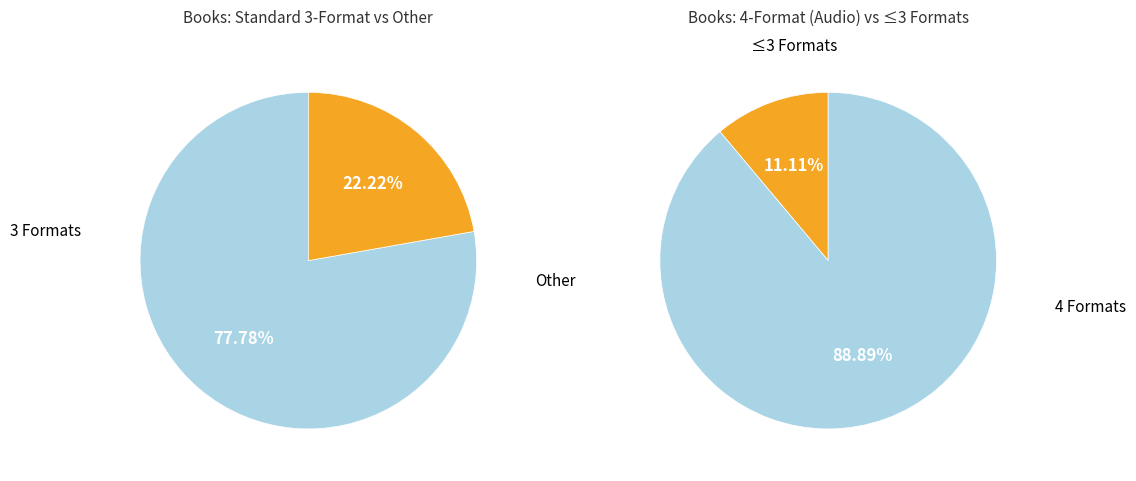

True or false: Ravensong accounts for 23% of the total.

False